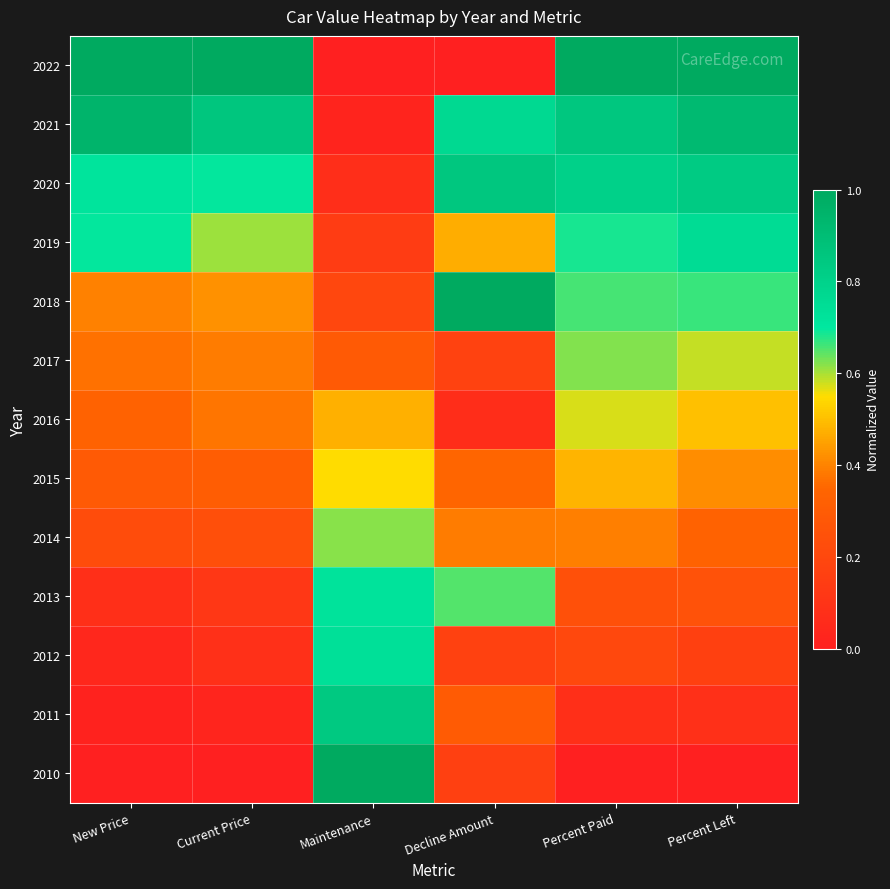

What is the spread (max minus min) of values at Percent Paid?

1.0